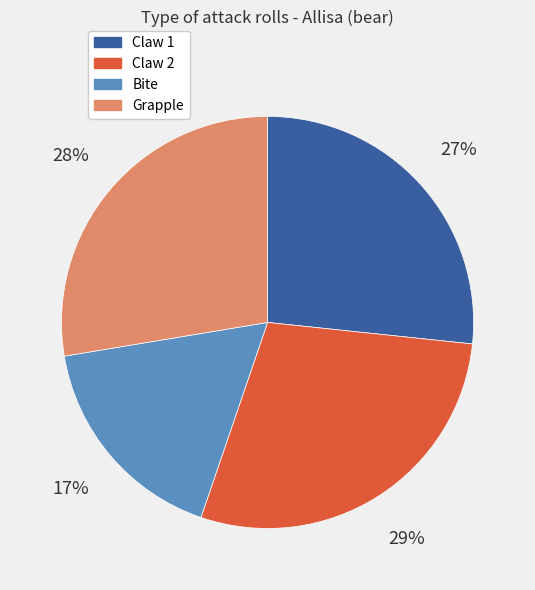

How many slices are in this pie chart?

4